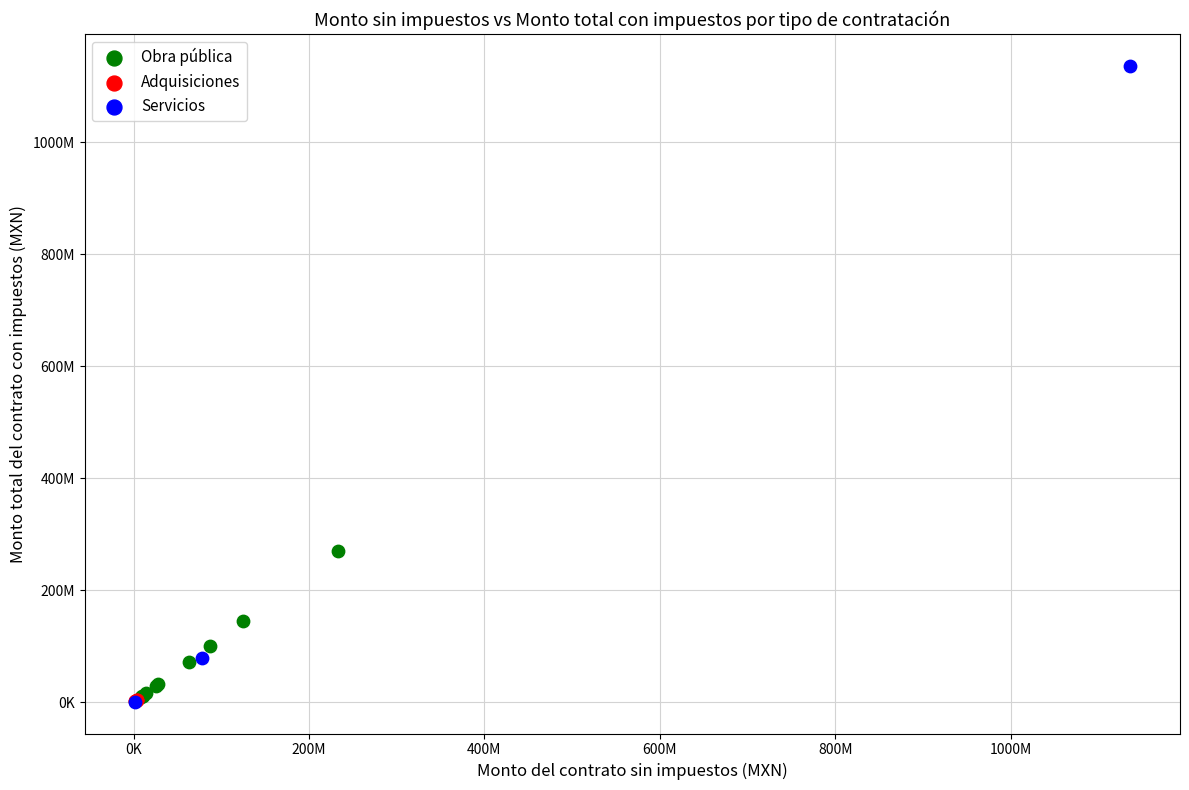

Which series reaches the maximum Y coordinate?

Servicios